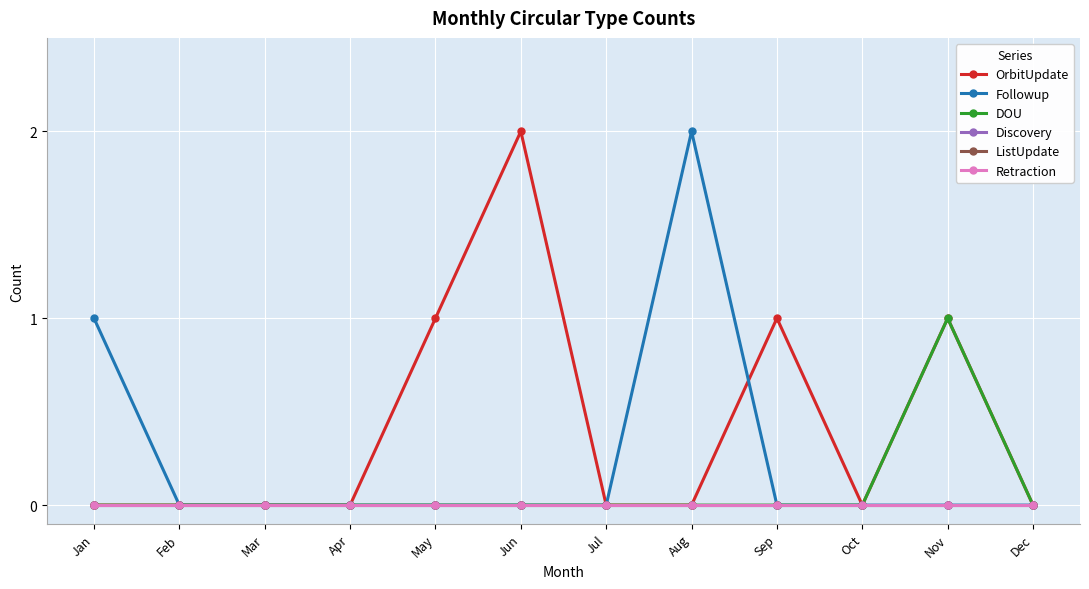

How many lines are shown in the chart?

6